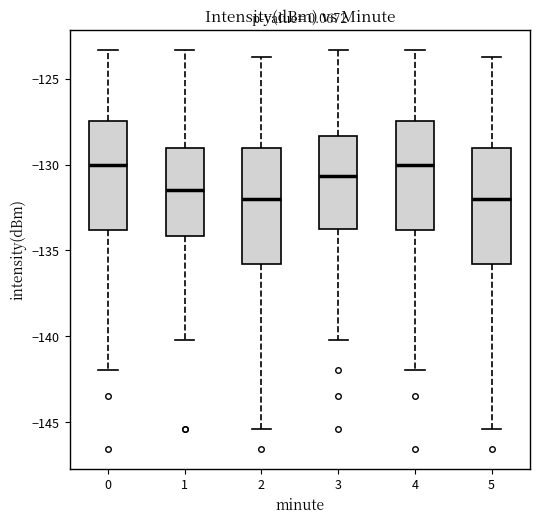

Where is the lower edge of the box at x = 5 on the y-axis? The values are not printed on the chart, so give them approximately, as read against the axis.

-136.0